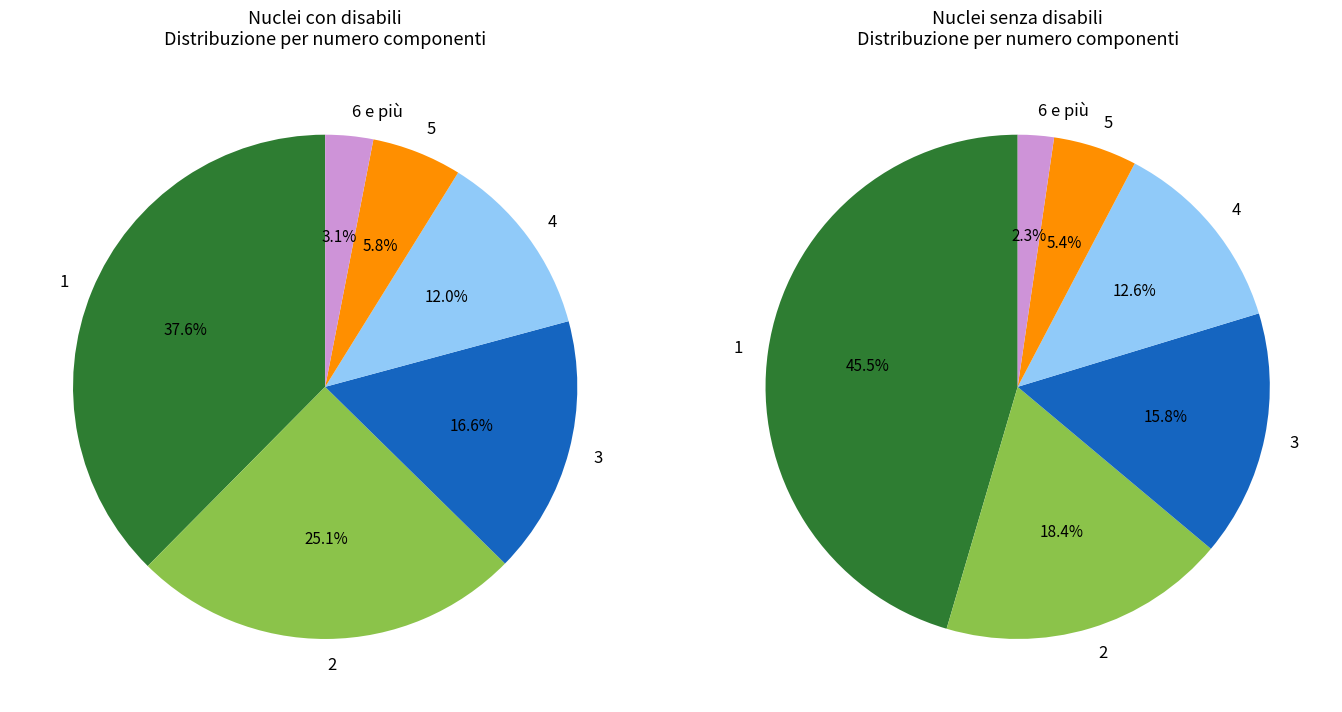

What percentage do 4 and 6 e più together represent?

14.9%